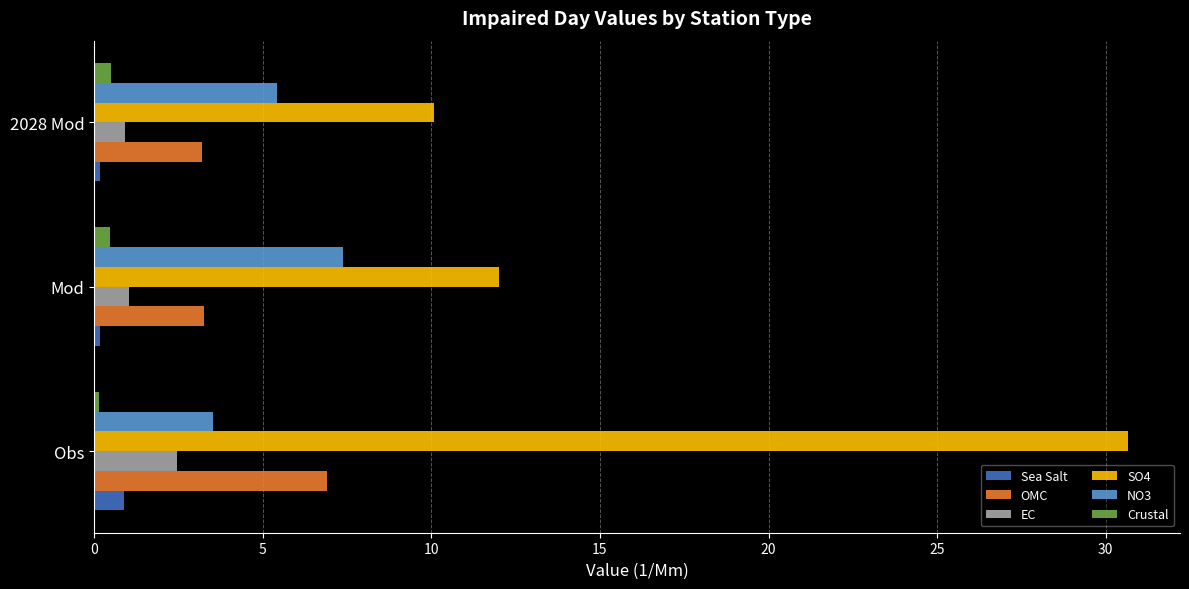

What is the sum of all OMC values?

13.3